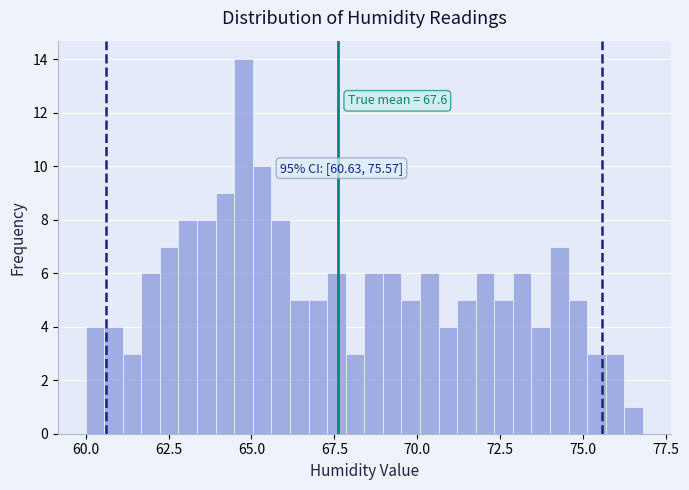

Read against the x-axis, roughly where is the centre of the tallest bar?

65.0